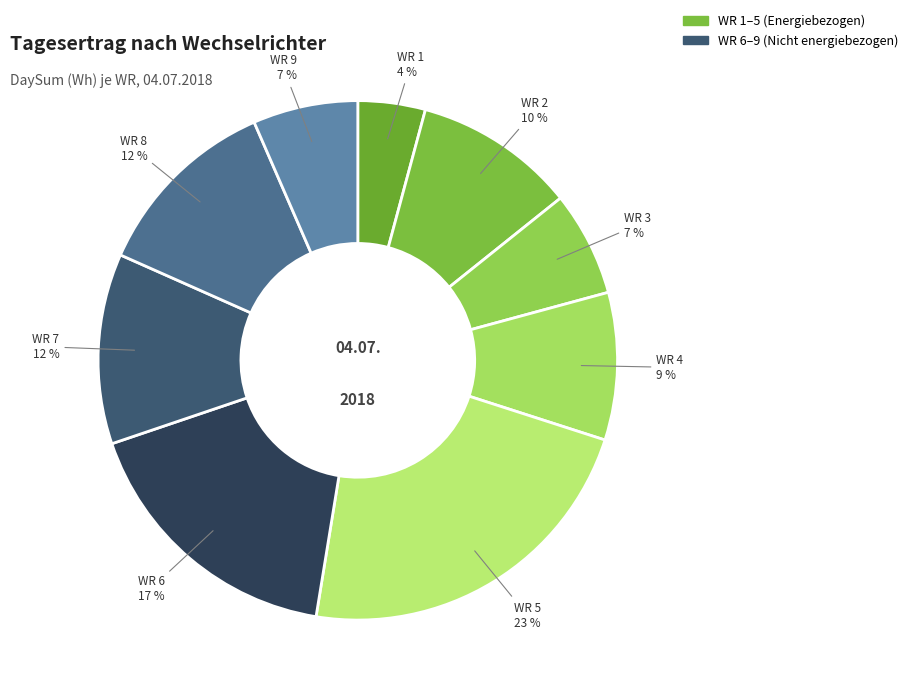

Count the number of slices in the pie.

9